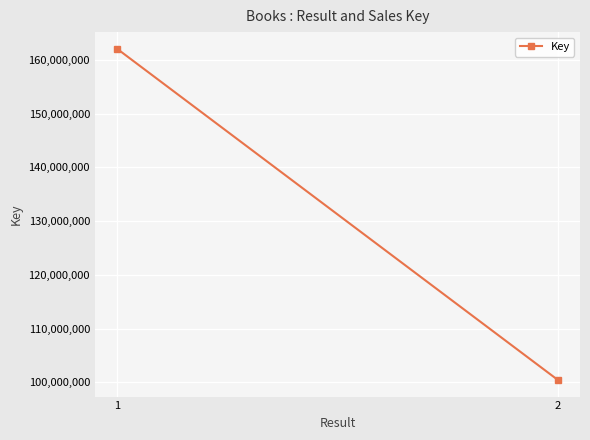

What is the ratio of the value at 1 to the value at 2?

1.6